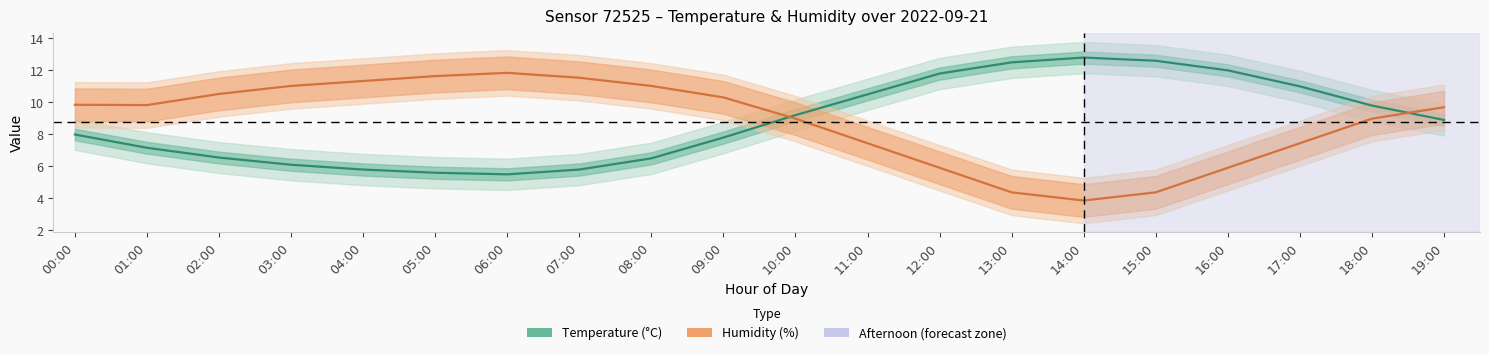

Between 00:00 and 12:00, which is larger?

12:00